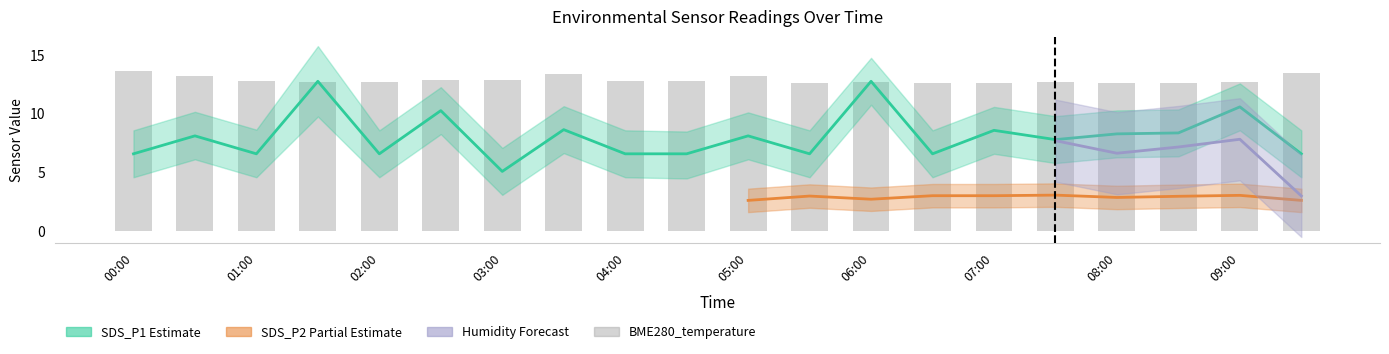

How many categories are shown in the chart?

20